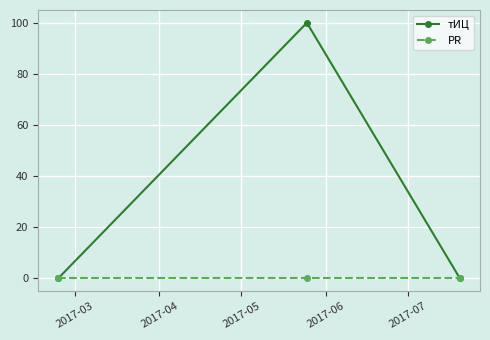

List the series in order of their peak value, lowest first.

PR, тИЦ